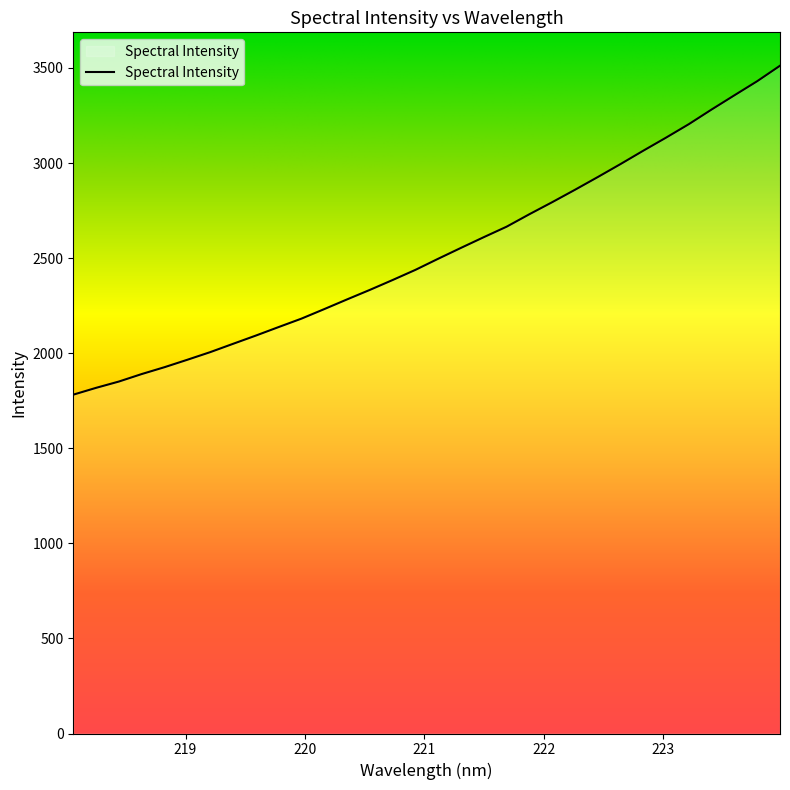

What is the greatest value displayed?

3511.5